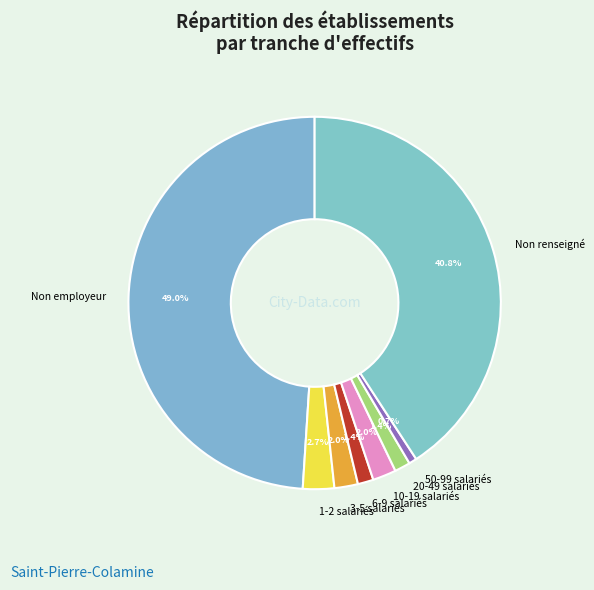

Count the number of slices in the pie.

8